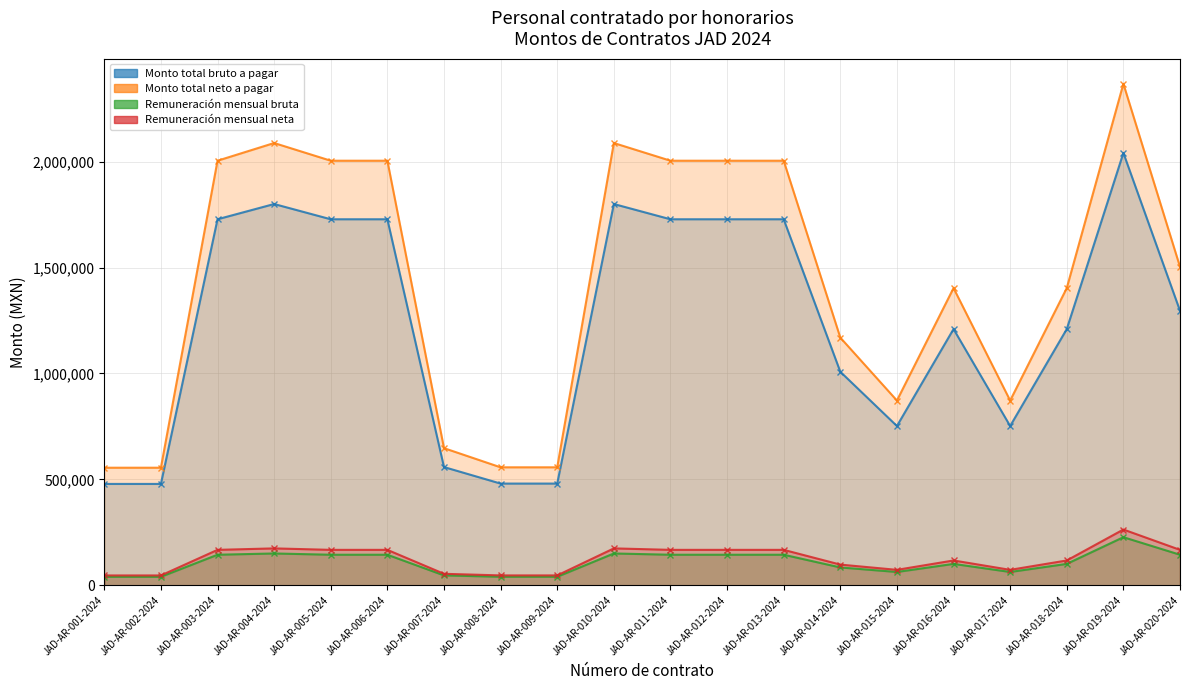

True or false: Remuneración mensual bruta has a value of 100800.0 at JAD-AR-016-2024.

True